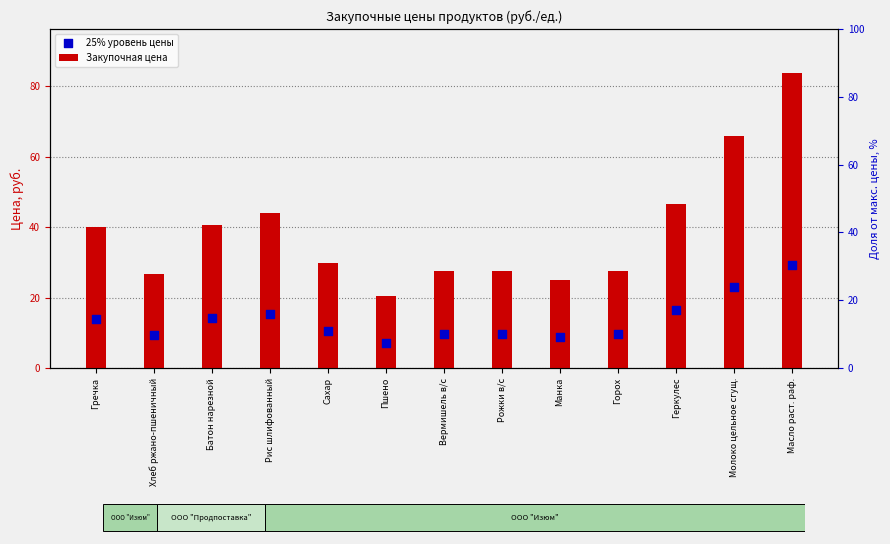

At which category is the sum across all series the highest?

Масло раст. раф.